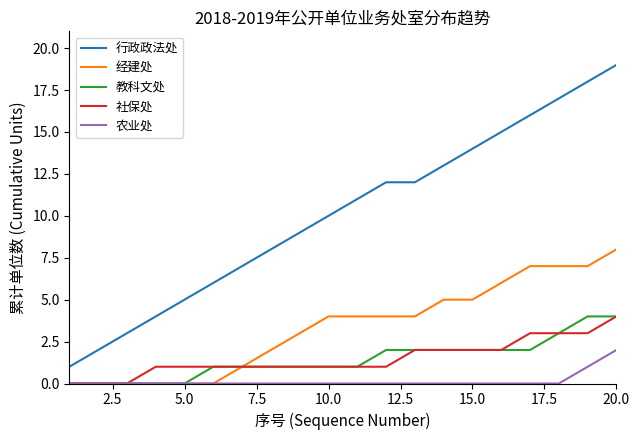

What is the maximum value shown in the chart?

19